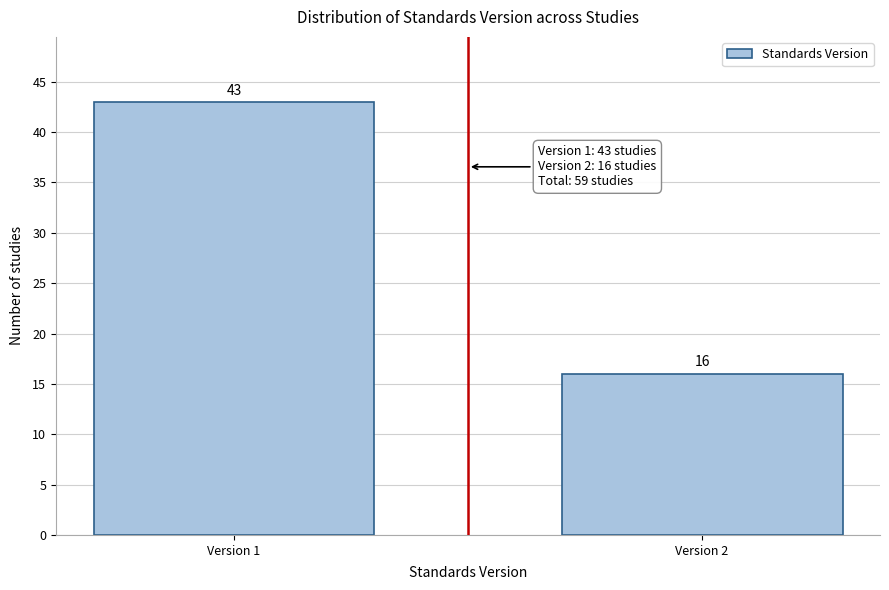

Reading left to right, list all the values displayed in this chart.

Version 1=43	Version 2=16